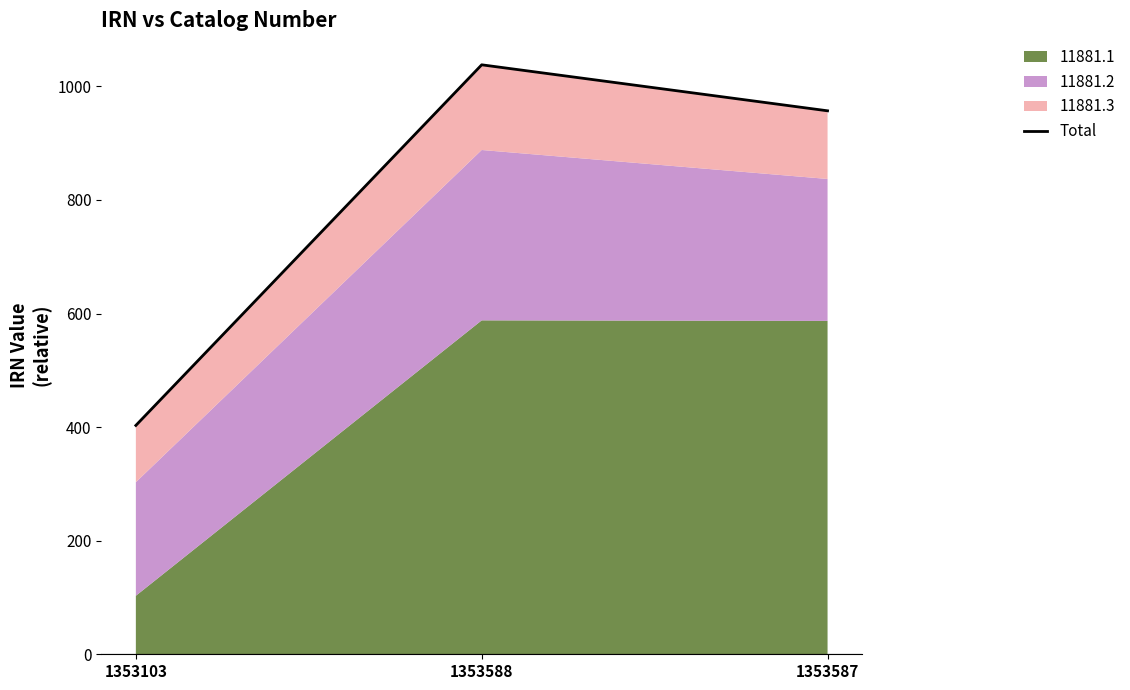

Does the chart display data point markers on the line(s)?

No